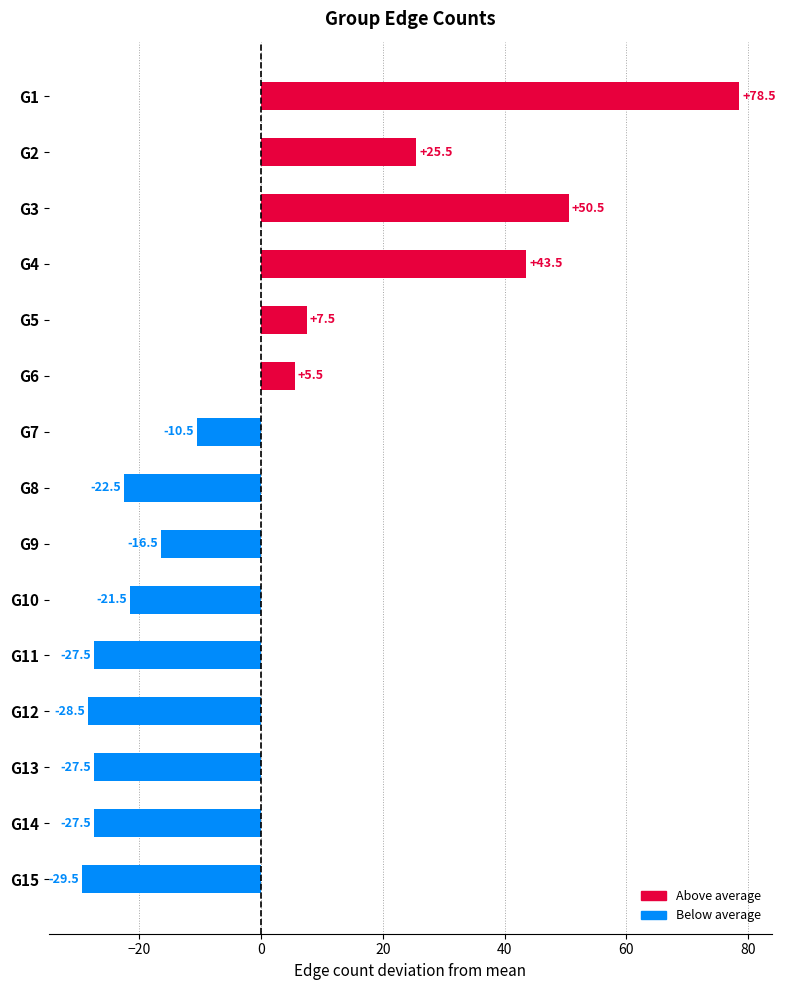

What is the difference between the maximum and minimum values?

108.0